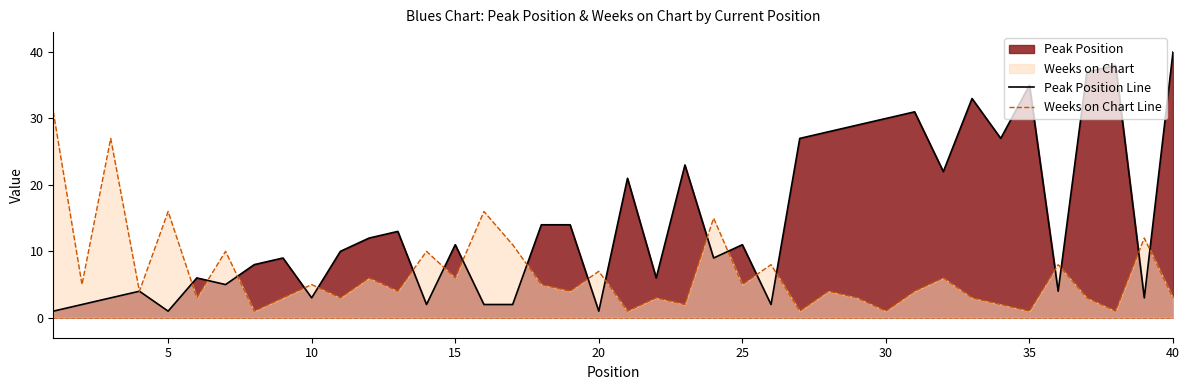

In Weeks on Chart Line, how many points are higher than both neighbors (excluding endpoints)?

15